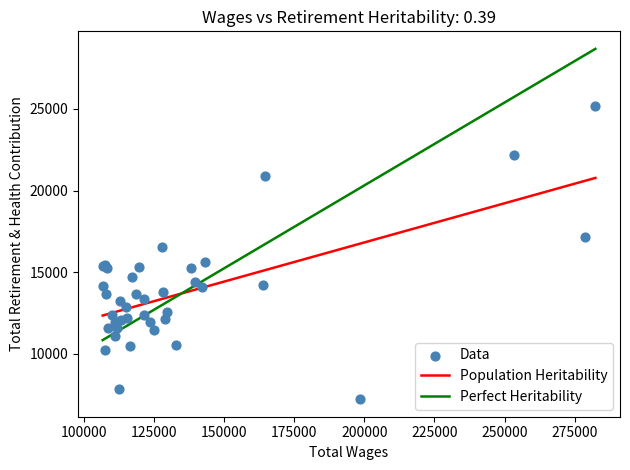

What Y value in the scatter plot is closest to 16198?

16556